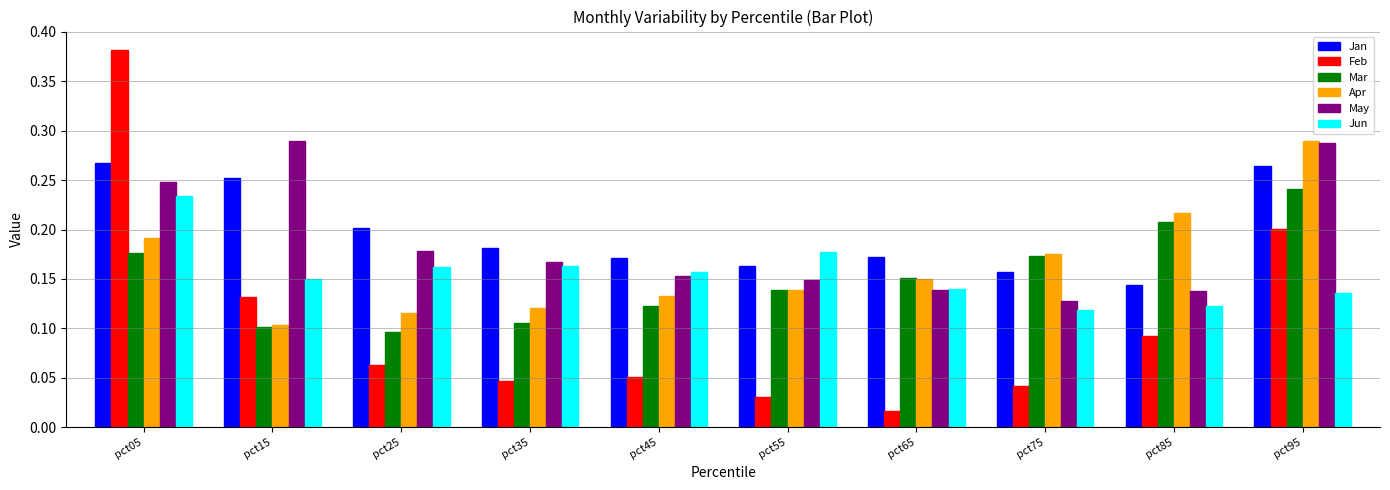

What are all the series names shown in the legend?

Jan, Feb, Mar, Apr, May, Jun